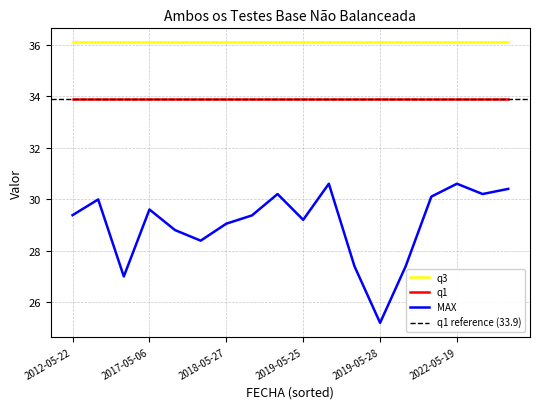

List the labels in order of q1 value, largest first.

2012-05-22, 2013-05-31, 2016-05-06, 2017-05-06, 2017-05-14, 2018-05-23, 2018-05-27, 2018-05-28, 2019-05-23, 2019-05-25, 2019-05-26, 2019-05-27, 2019-05-28, 2019-05-29, 2019-05-30, 2022-05-19, 2022-05-25, 2022-05-26